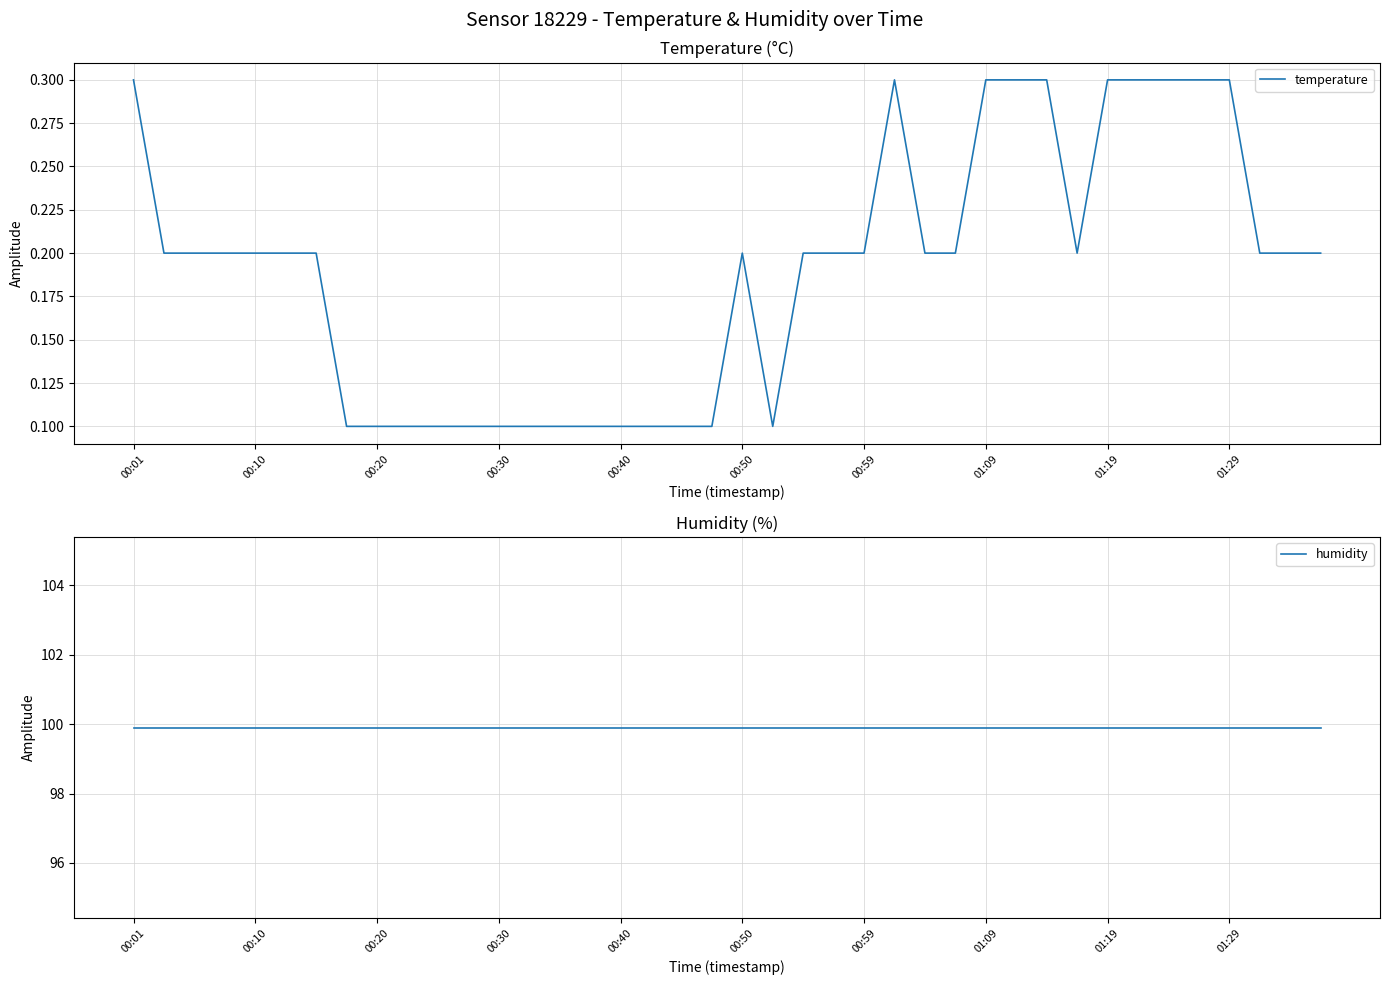

True or false: temperature has a value of 0.1 at 00:10.

False